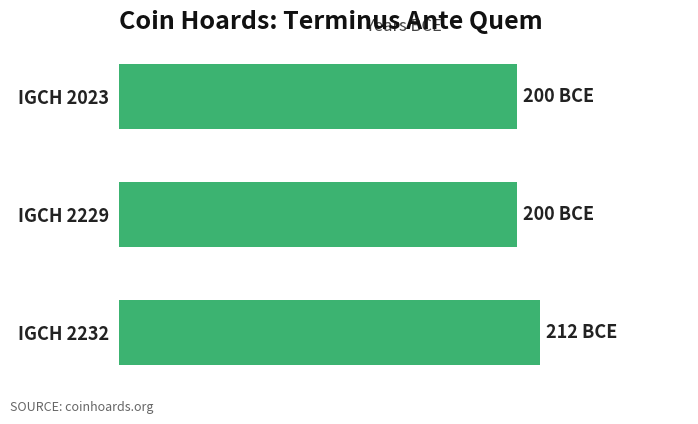

Are the bars horizontal?

Yes